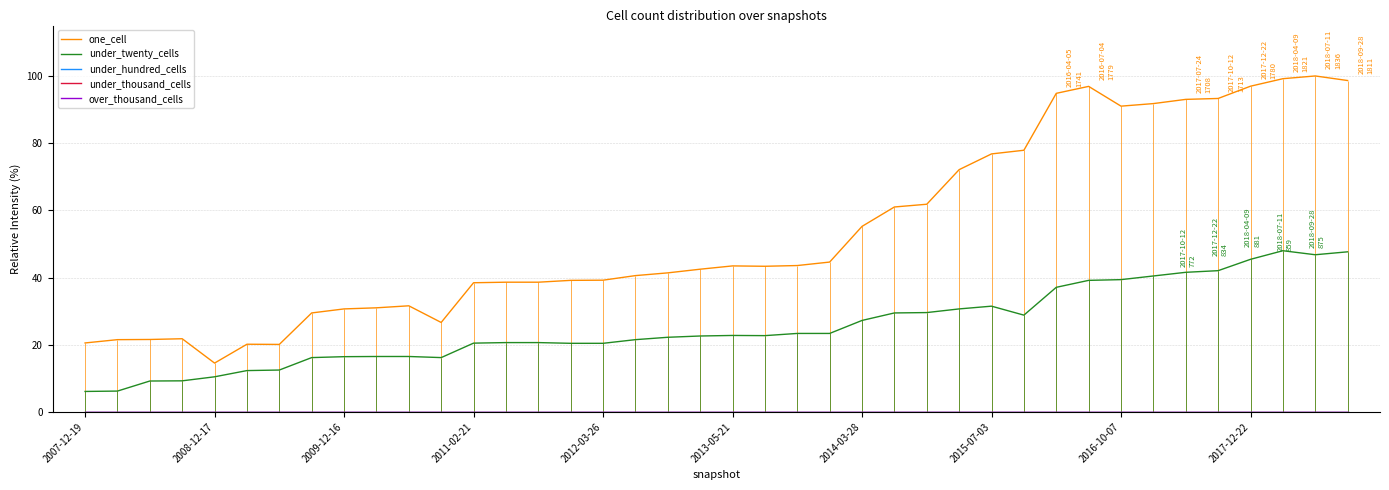

How many data points in one_cell are less than 43?

20